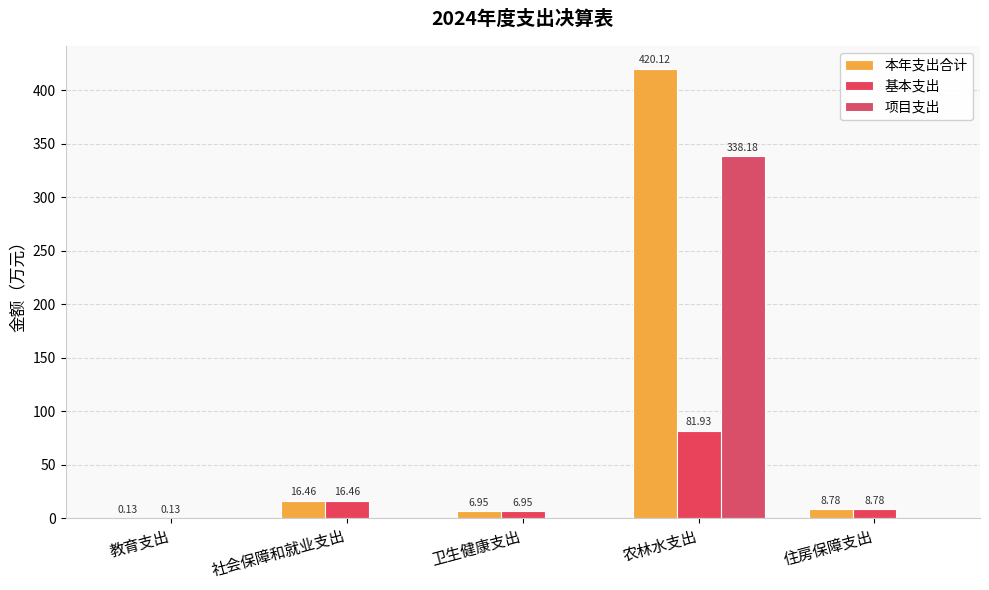

Reading left to right, extract all data points from this chart.

本年支出合计: 0.1	16.5	7.0	420.1	8.8
基本支出: 0.1	16.5	7.0	81.9	8.8
项目支出: 0.0	0.0	0.0	338.2	0.0